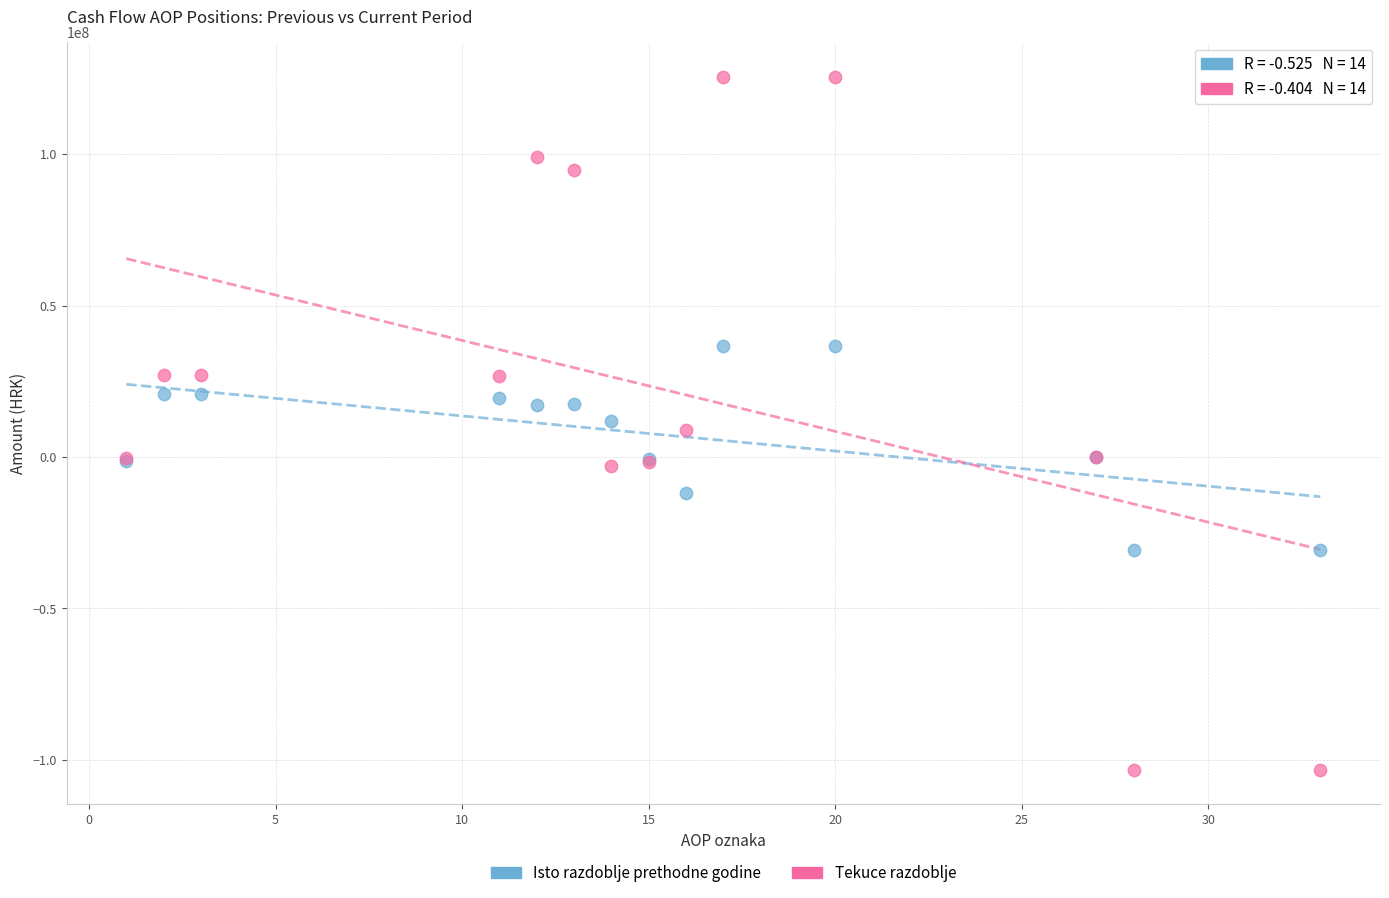

What is the X range (max minus min) for the scatter plot?

32.0